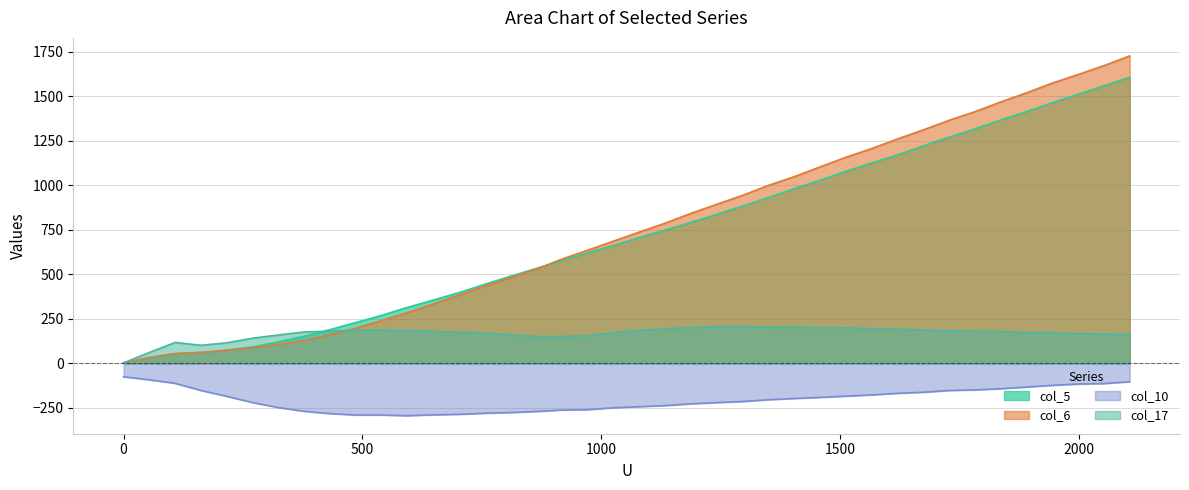

True or false: col_17 and col_5 cross at least once.

True